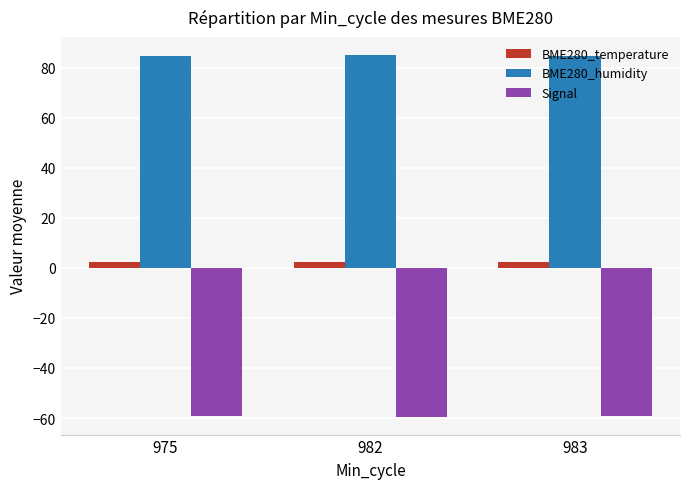

Are the bars horizontal?

No